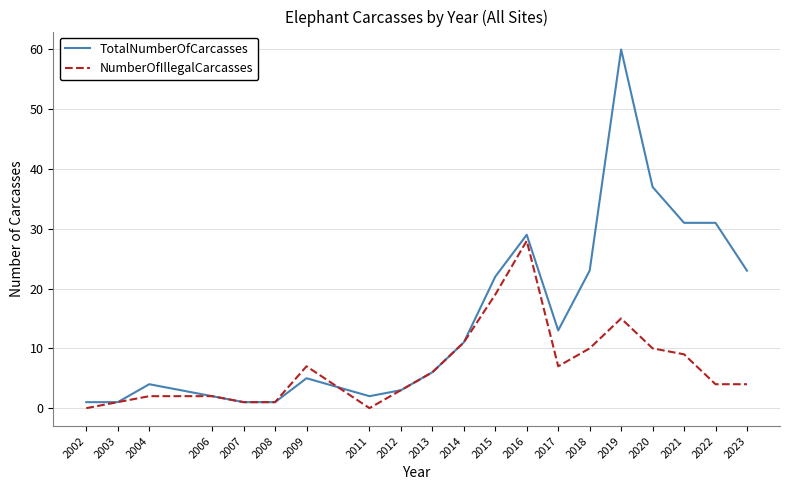

Which series changed the most between 2013 and 2021?

TotalNumberOfCarcasses